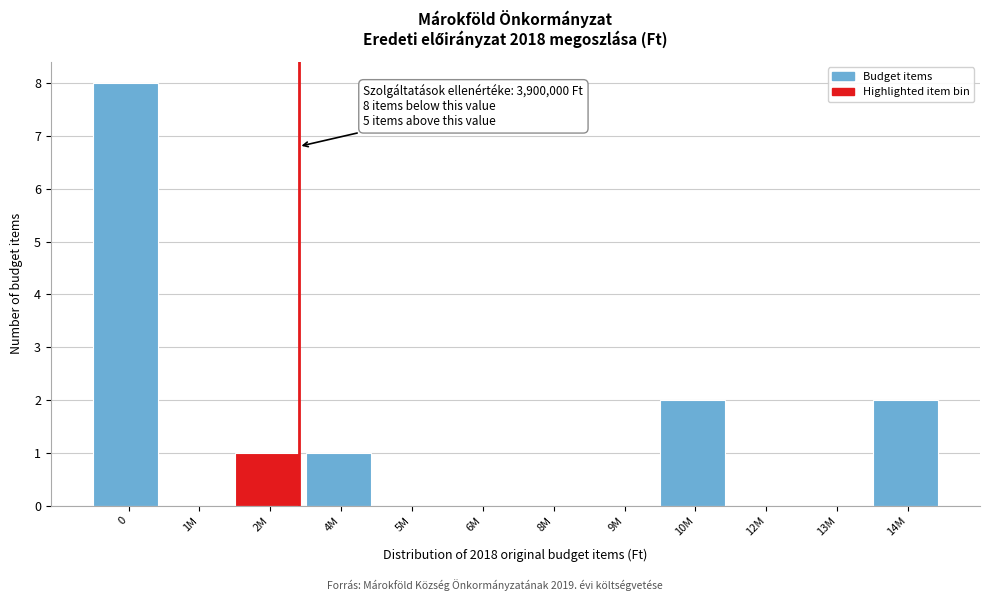

Reading right to left, transcribe all the data shown in this chart.

14M=2	13M=0	12M=0	10M=2	9M=0	8M=0	6M=0	5M=0	4M=1	2M=1	1M=0	0=8